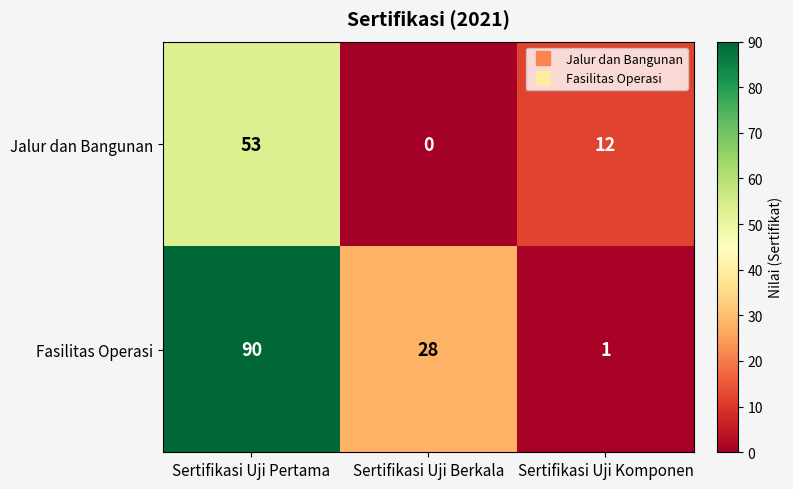

Rank the series by their average value, from highest to lowest.

Fasilitas Operasi, Jalur dan Bangunan